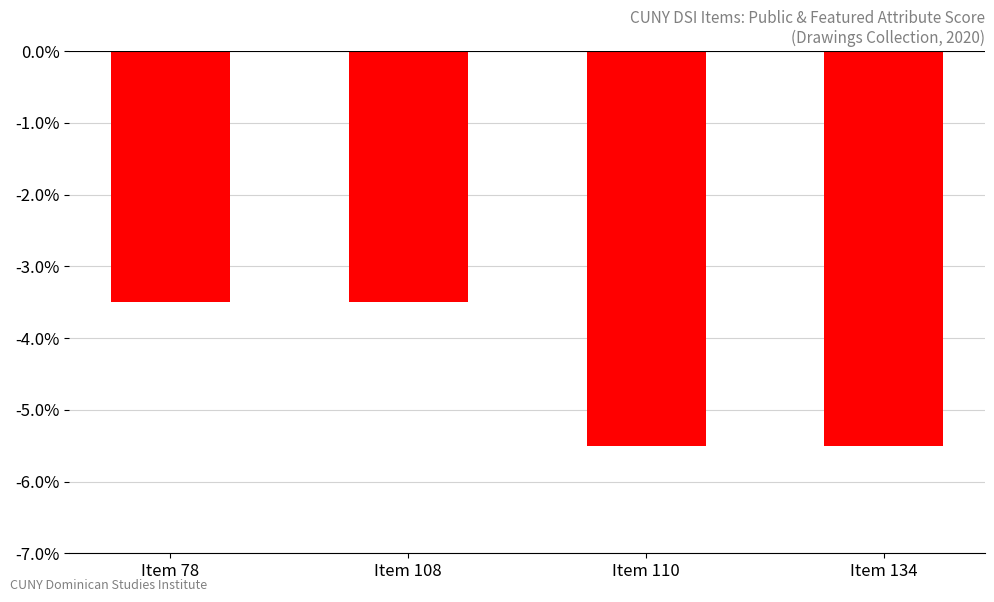

What is the value of the 4th bar from the left?

-5.5